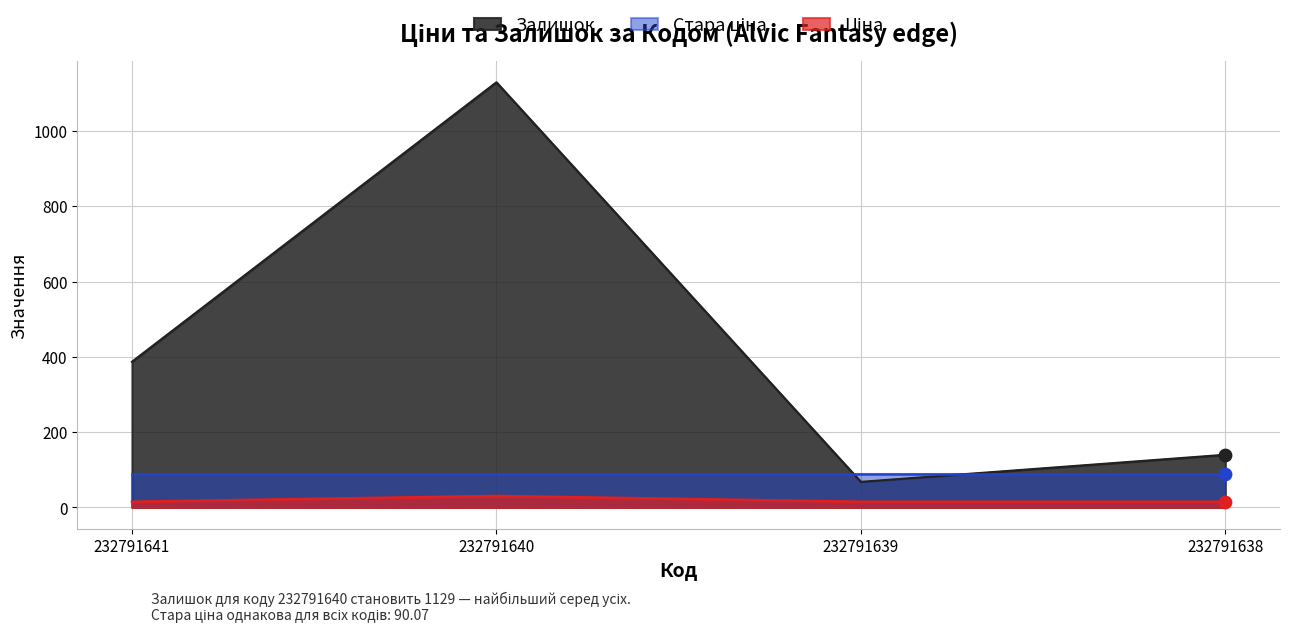

Which series reaches the maximum Y coordinate?

Залишок